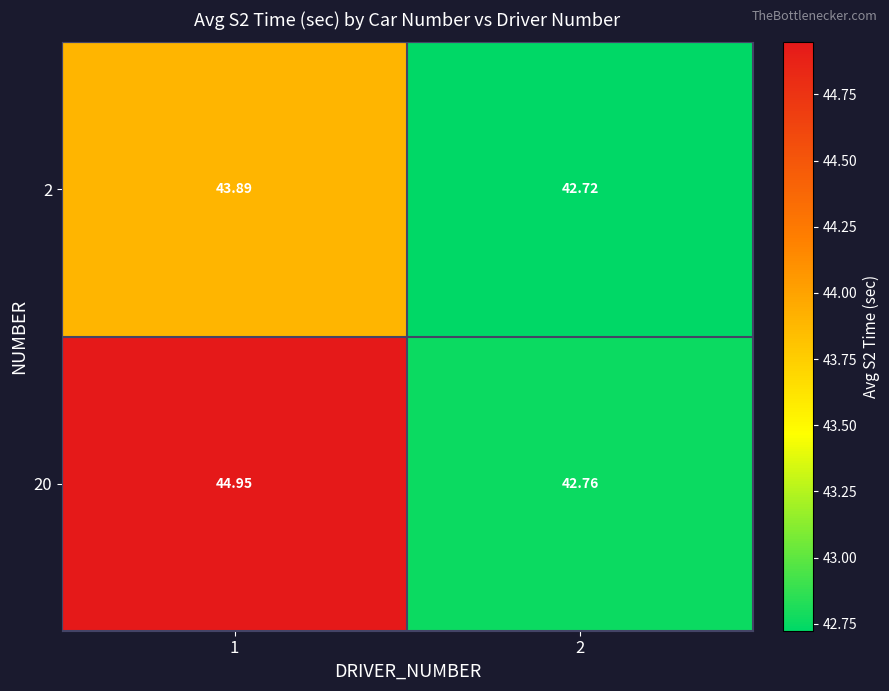

How many values in the 20 series are below 44?

1